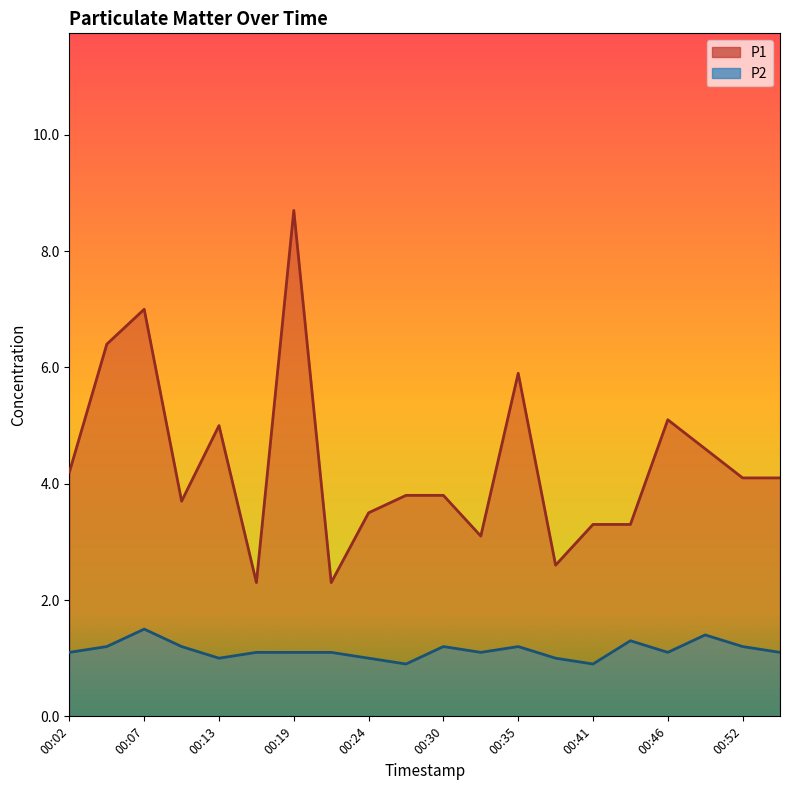

How many data points in P1 are above 4?

10